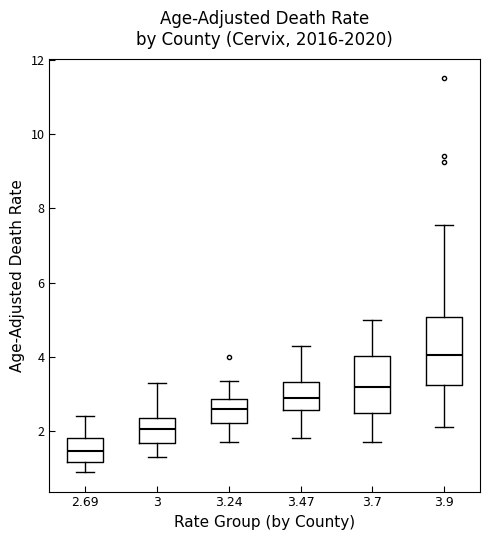

Reading left to right, transcribe this box plot: for each box, give where its median line is, the range the box spans, and where its two whiskers end, as read against the y-axis. The values are not printed on the chart, so give them approximately, as read against the axis.

2.69: median 1.4, box 1.2 to 1.8, whiskers 1.0 to 2.4
3: median 2.0, box 1.6 to 2.4, whiskers 1.4 to 3.4
3.24: median 2.6, box 2.2 to 2.8, whiskers 1.8 to 3.4
3.47: median 3.0, box 2.6 to 3.4, whiskers 1.8 to 4.4
3.7: median 3.2, box 2.4 to 4.0, whiskers 1.8 to 5.0
3.9: median 4.0, box 3.2 to 5.0, whiskers 2.2 to 7.6